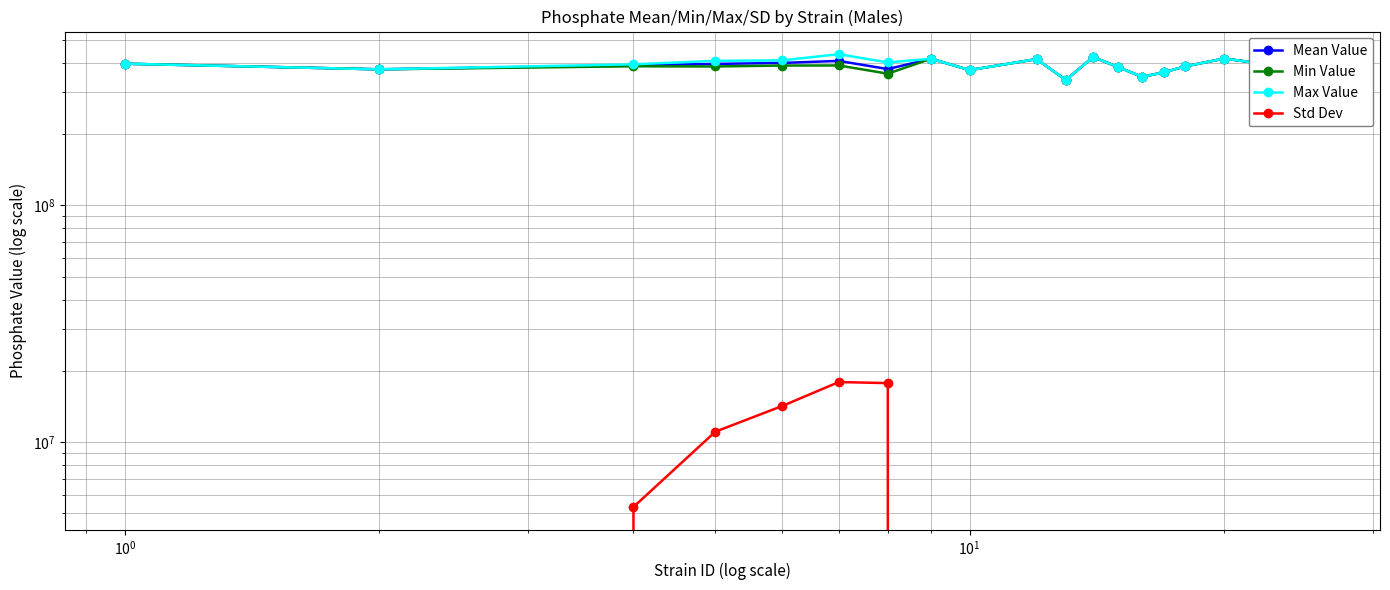

Which series has the largest range (max minus min)?

Max Value